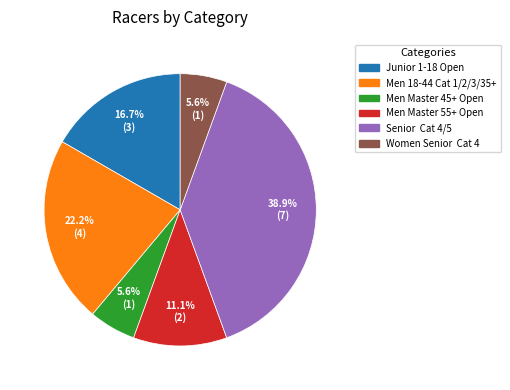

Which category has the biggest portion of the pie?

Senior Cat 4/5